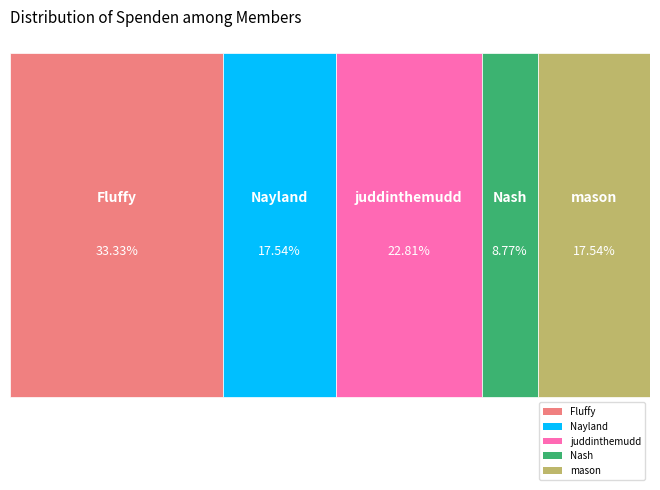

What is the smallest slice in the pie chart?

Nash